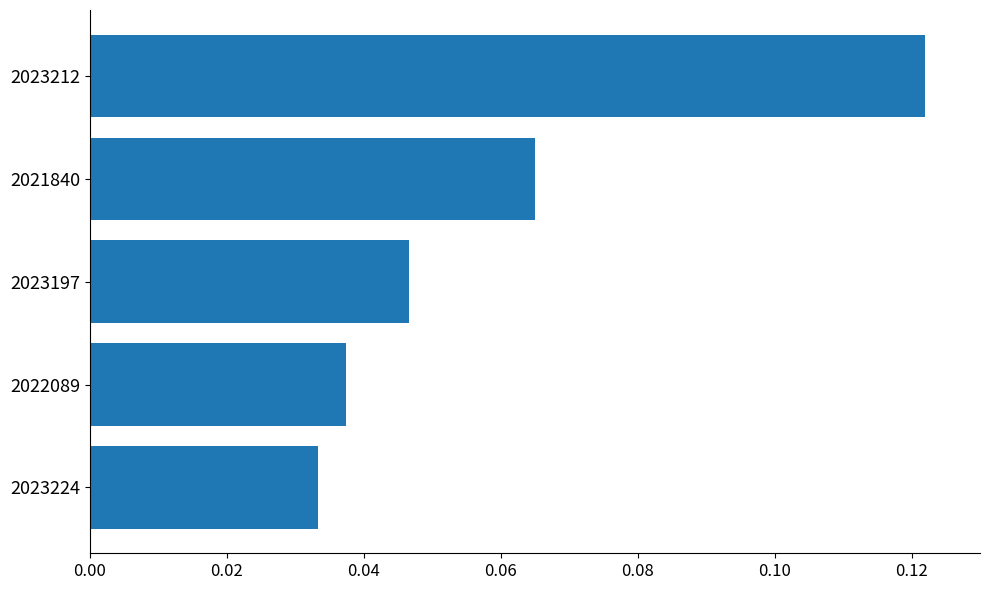

Count the values in the range 0 to 1.

5